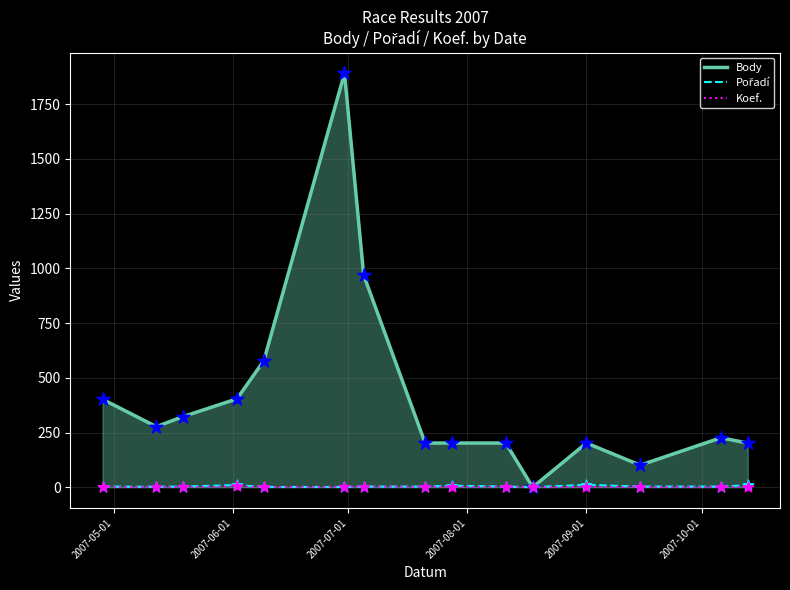

Which series has the largest total across all categories?

Body